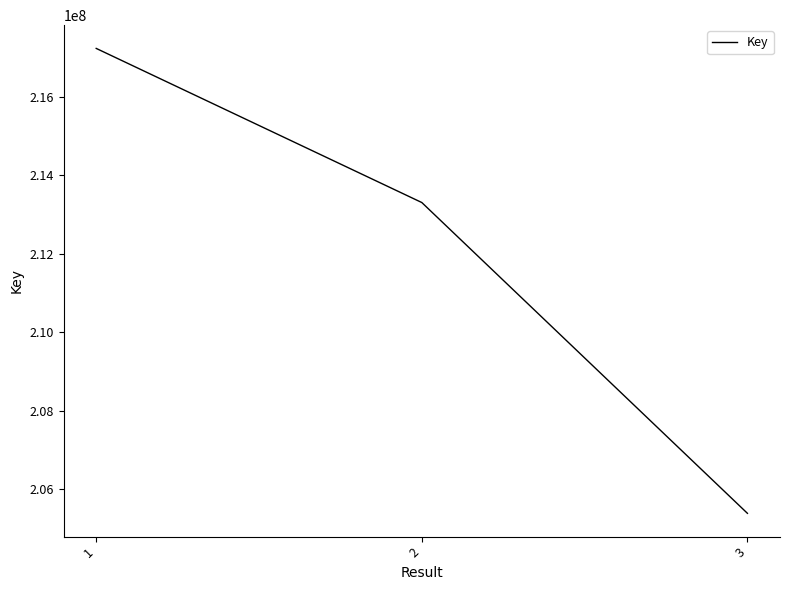

How many values are between 205392057 and 217225463?

3